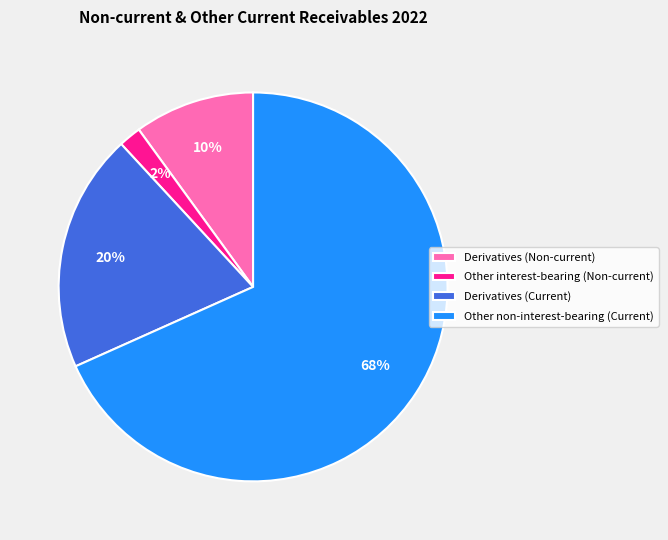

The Other interest-bearing (Non-current) slice represents 2% of the pie. True or false?

True